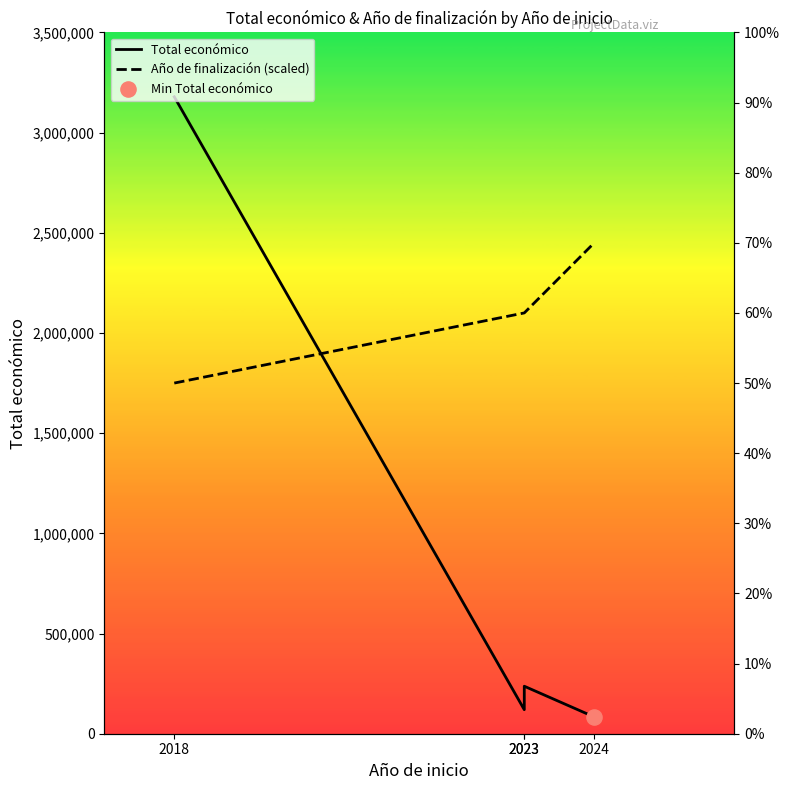

What is the total value across all series at 2023?

2220000